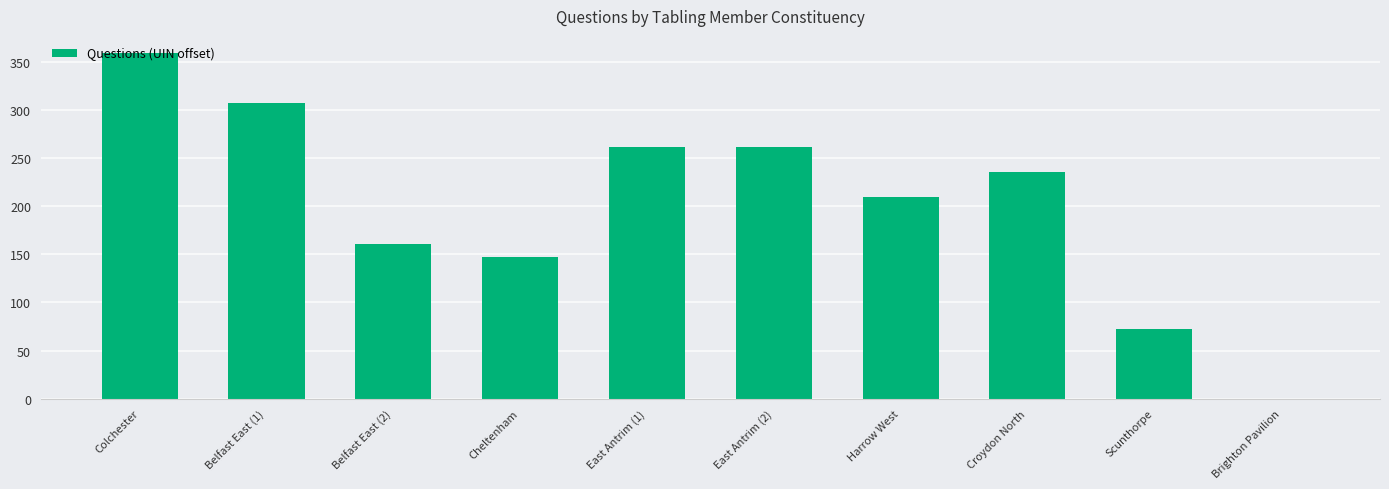

What is the sum of all values?

2014